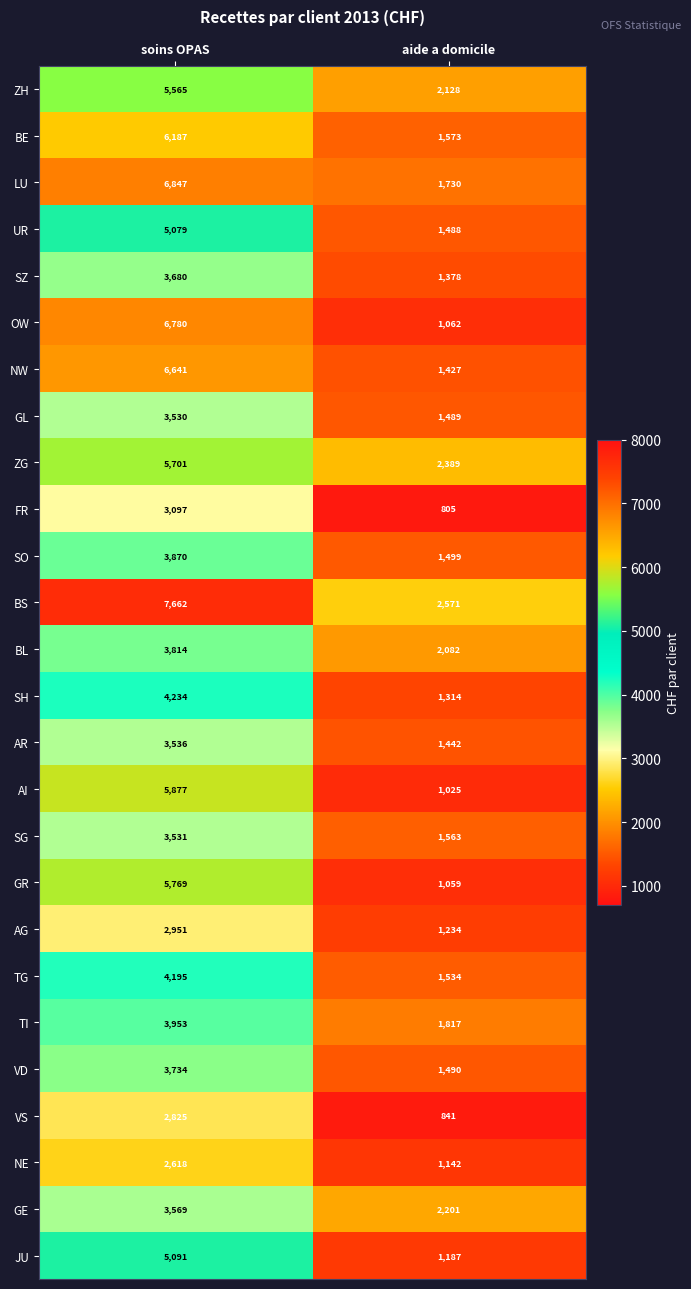

What is the sum of the GL values at soins OPAS and aide a domicile?

5019